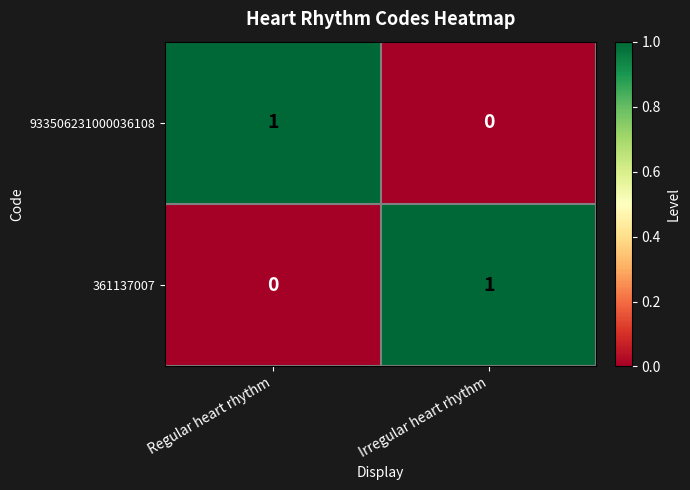

List the labels in order of 361137007 value, smallest first.

Regular heart rhythm, Irregular heart rhythm